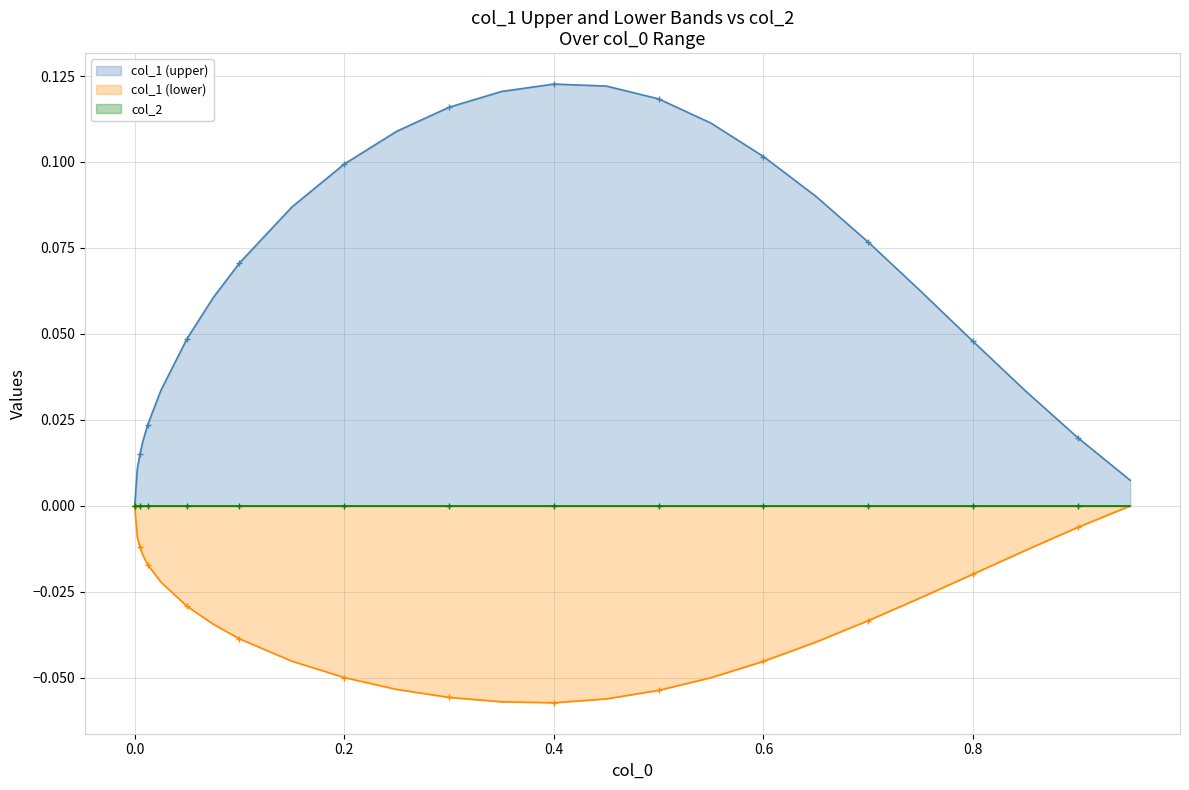

Is it true that col_1 (upper) equals 0.1 at 0.6?

True